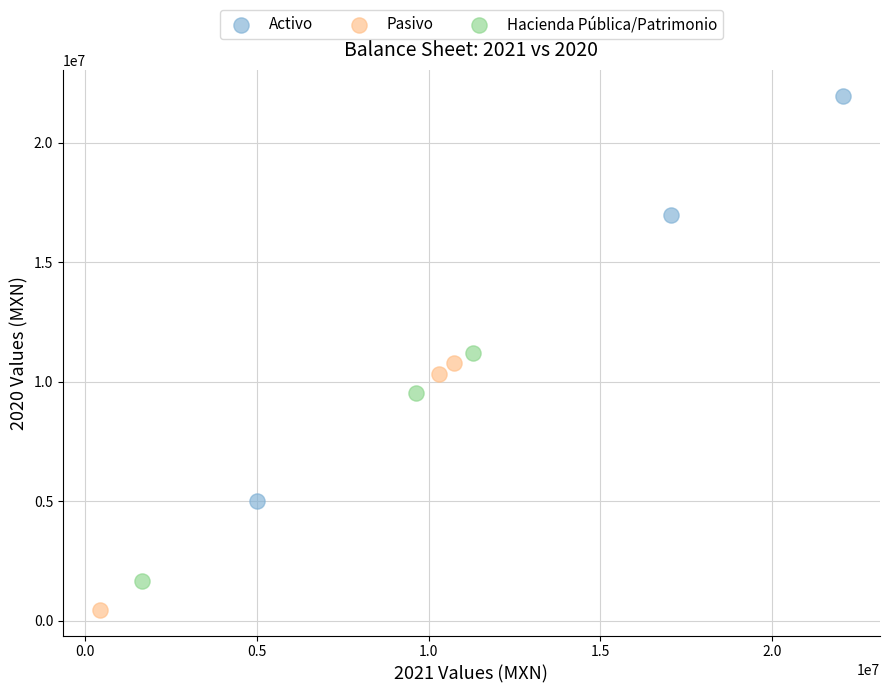

What are all the series names shown in the legend?

Activo, Pasivo, Hacienda Pública/Patrimonio